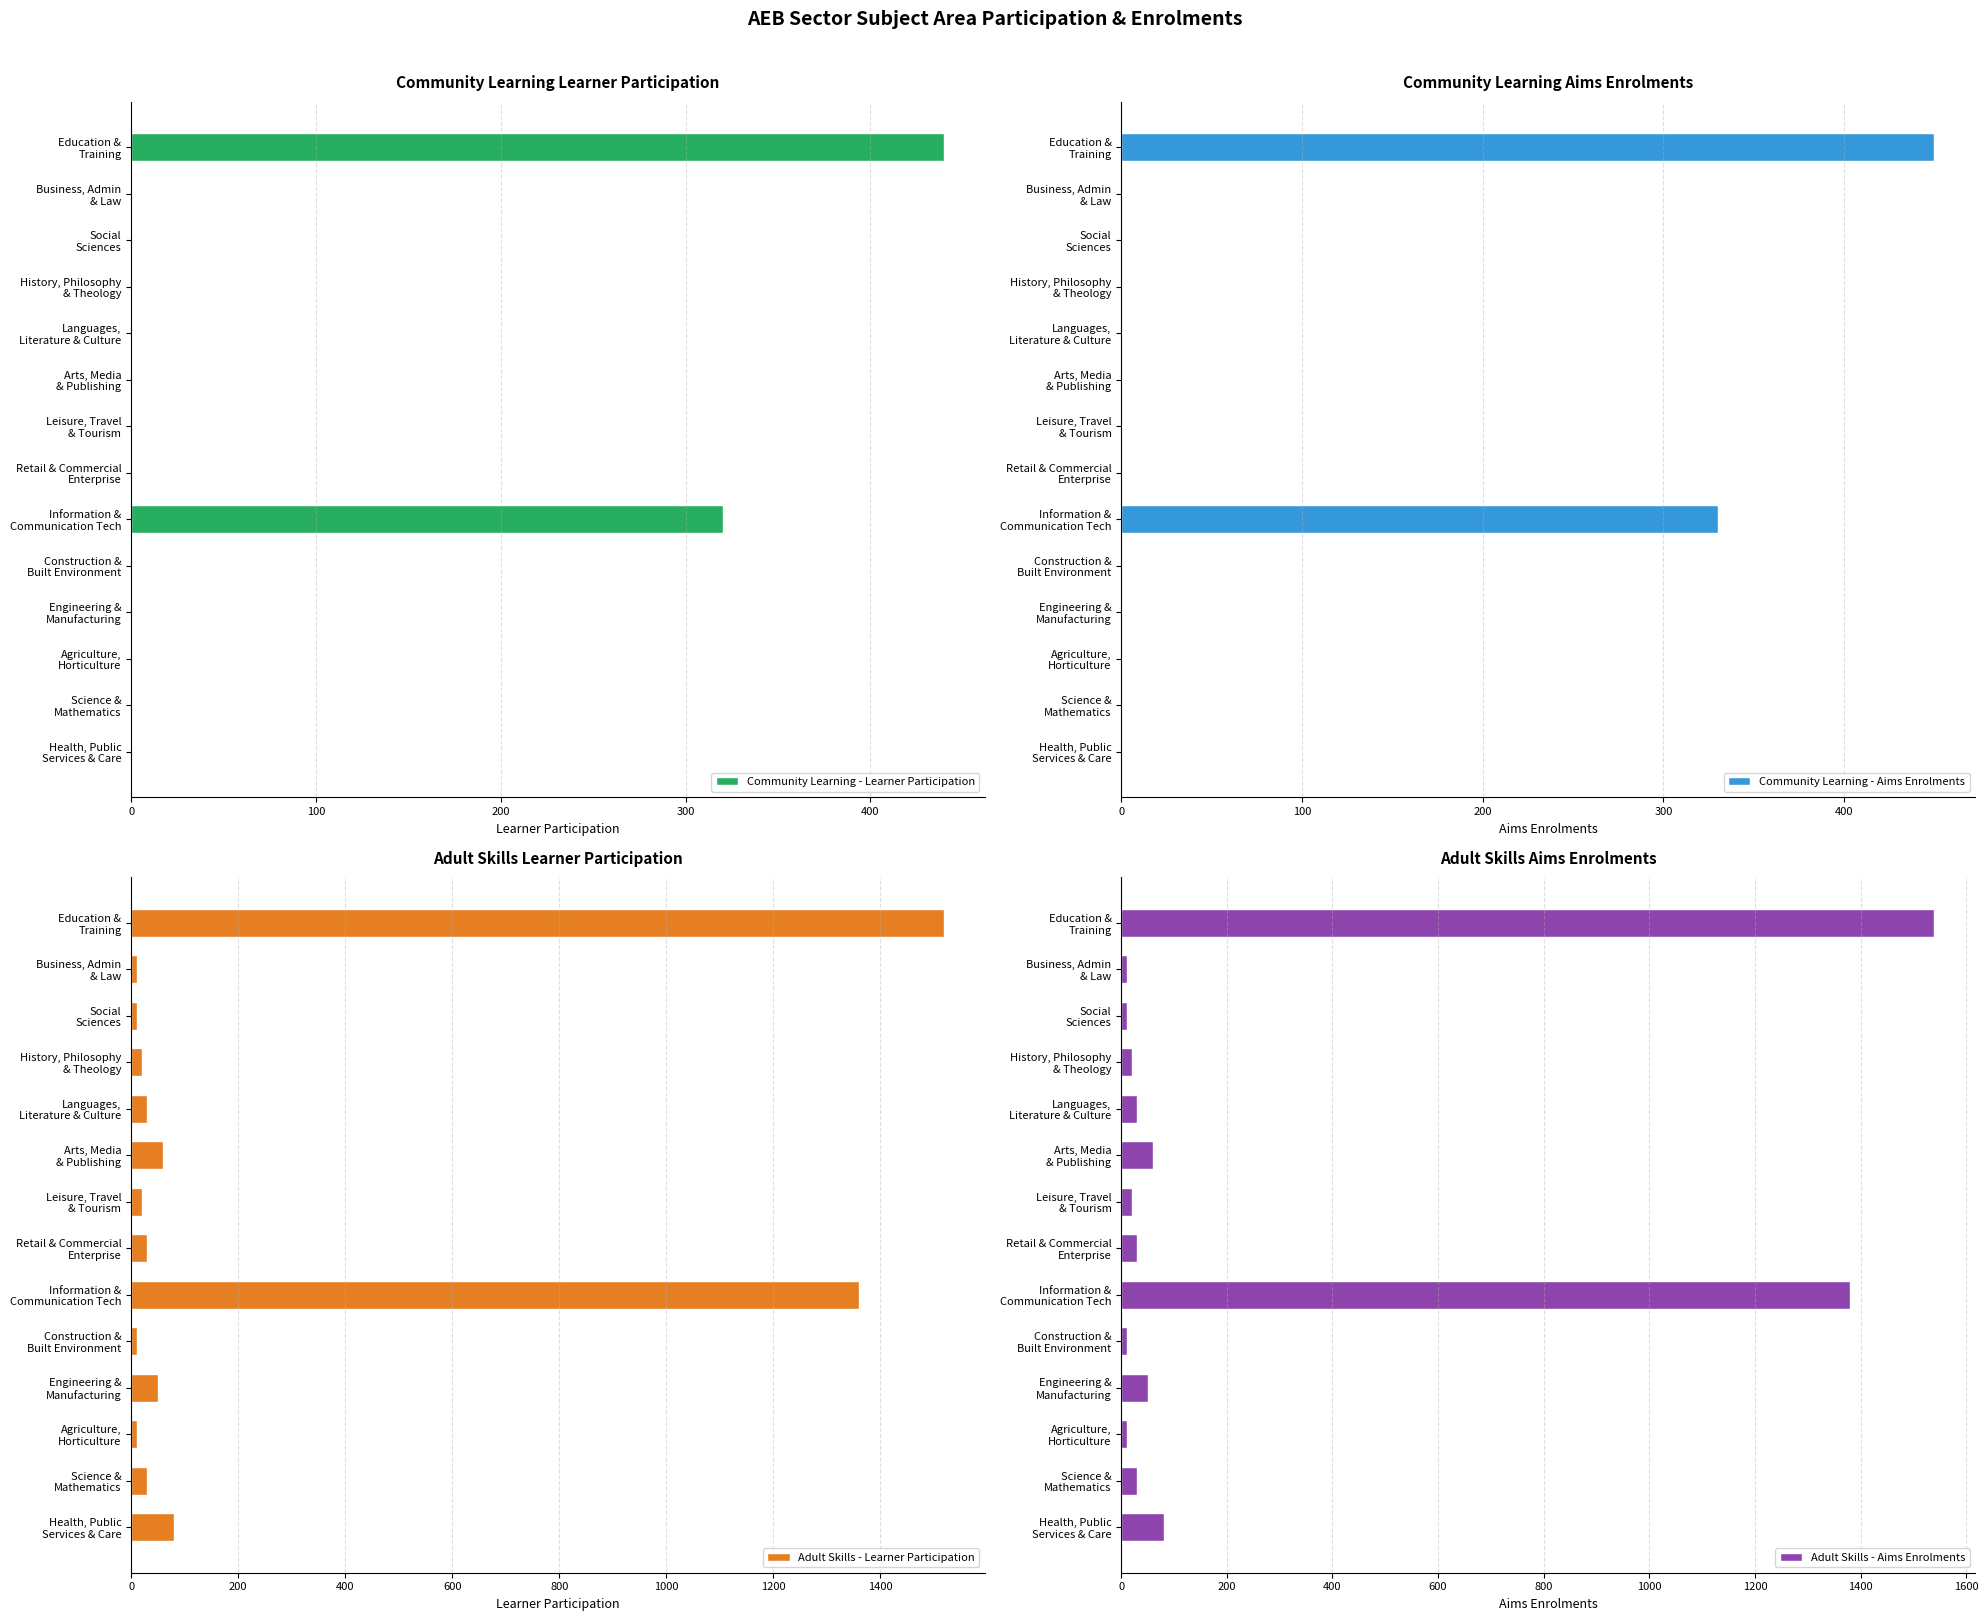

How many groups of bars are there?

14